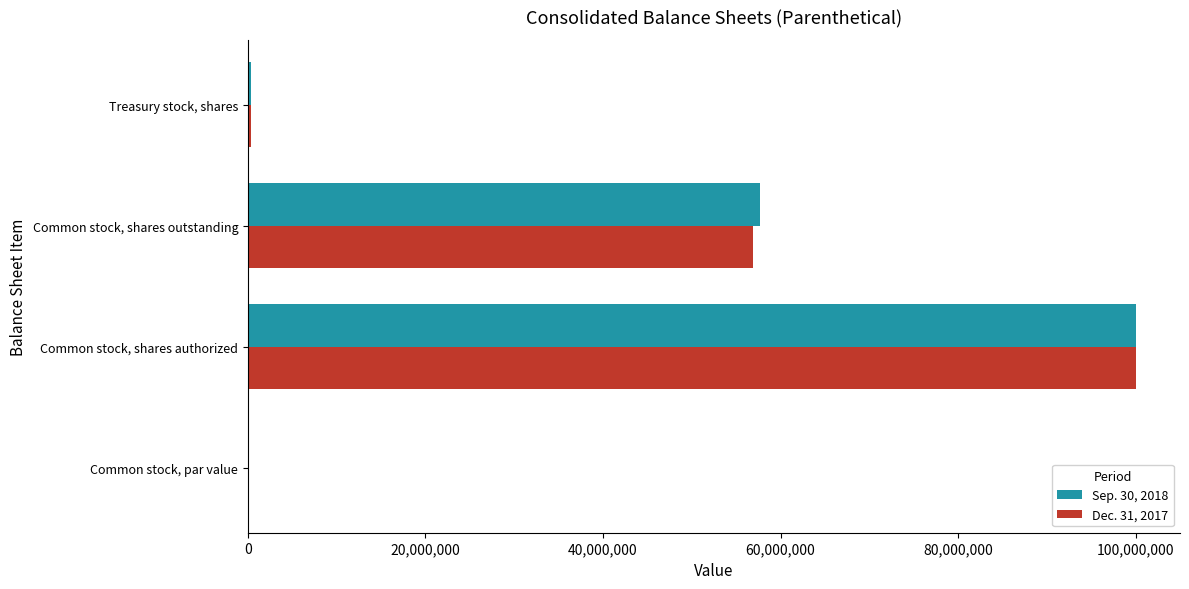

Which label corresponds to the largest value in the chart?

Common stock, shares authorized